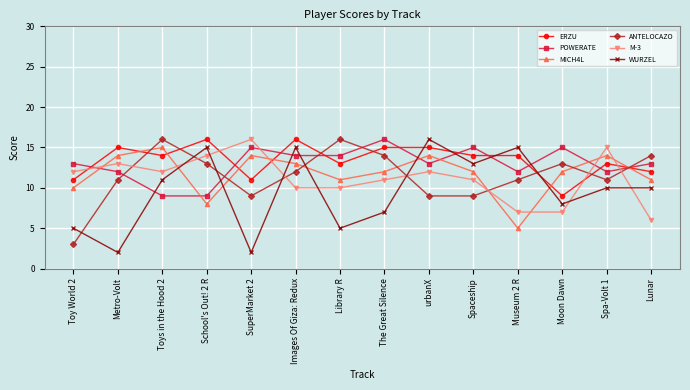

The ERZU series shows 8 at The Great Silence. True or false?

False